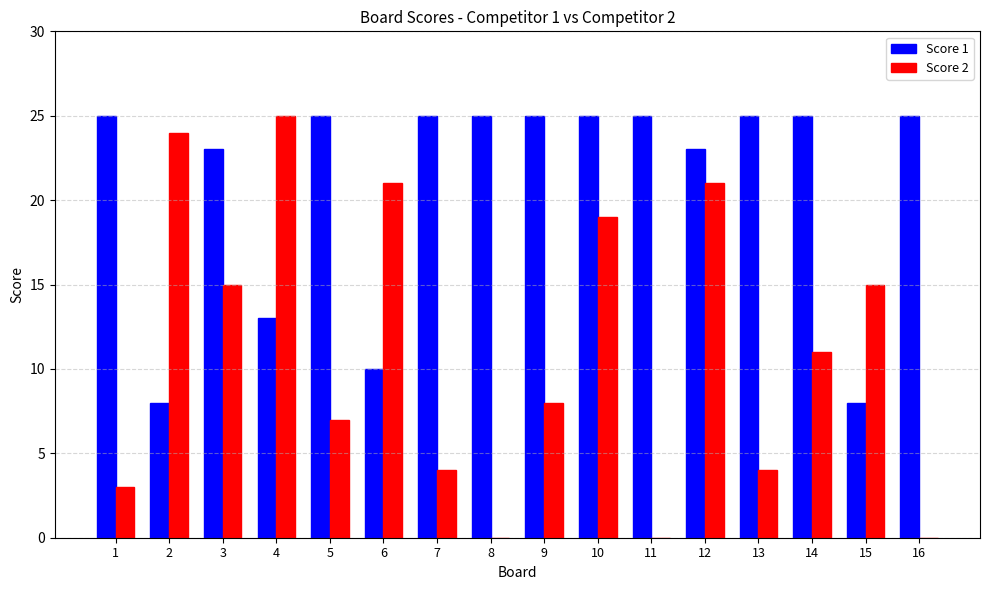

Reading left to right, list all the values displayed in this chart.

Score 1: 25	8	23	13	25	10	25	25	25	25	25	23	25	25	8	25
Score 2: 3	24	15	25	7	21	4	0	8	19	0	21	4	11	15	0